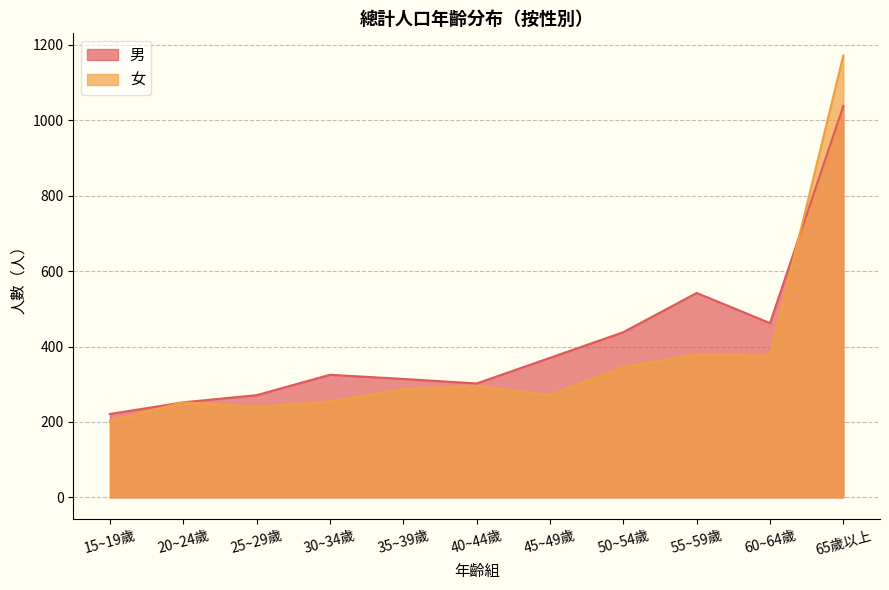

What is the value of the 男 point at the 4th from the left?

325